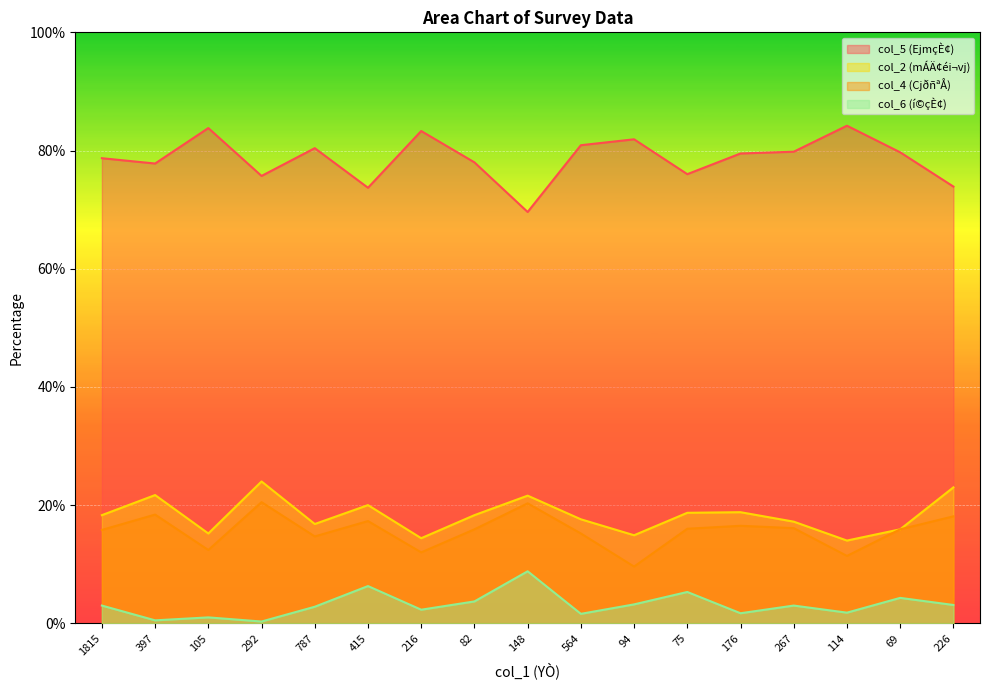

What is the value of the col_4 (CjðñªÅ) point at the 7th from the left?

12.0